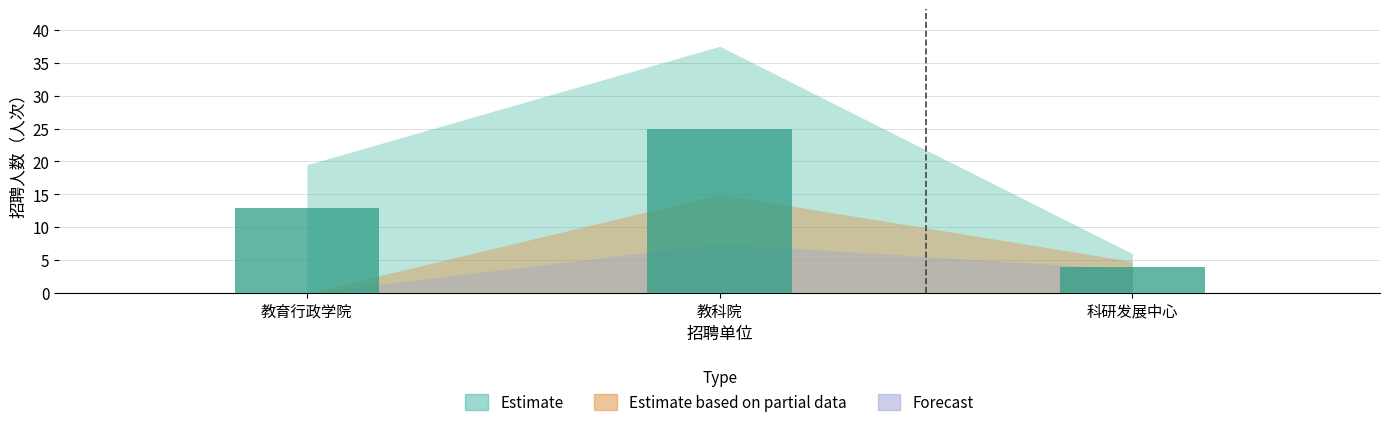

Rank the categories by value from highest to lowest.

教科院, 教育行政学院, 科研发展中心